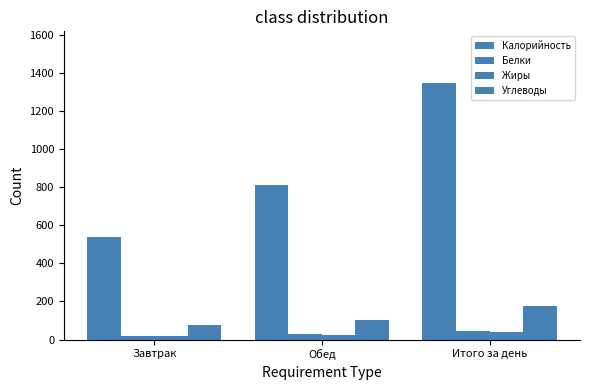

Are the bars horizontal?

No